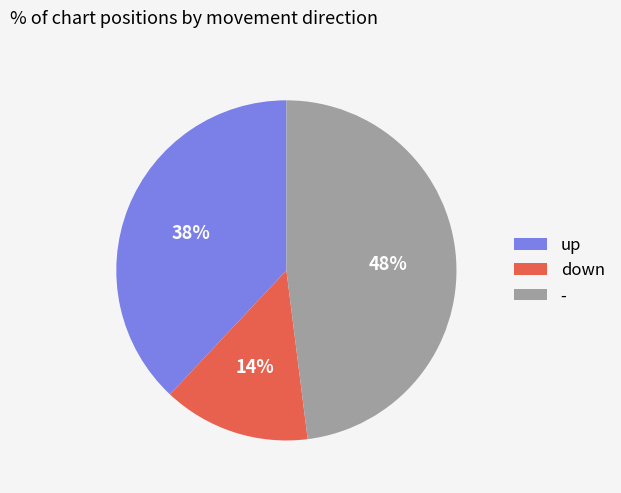

True or false: down accounts for 14% of the total.

True